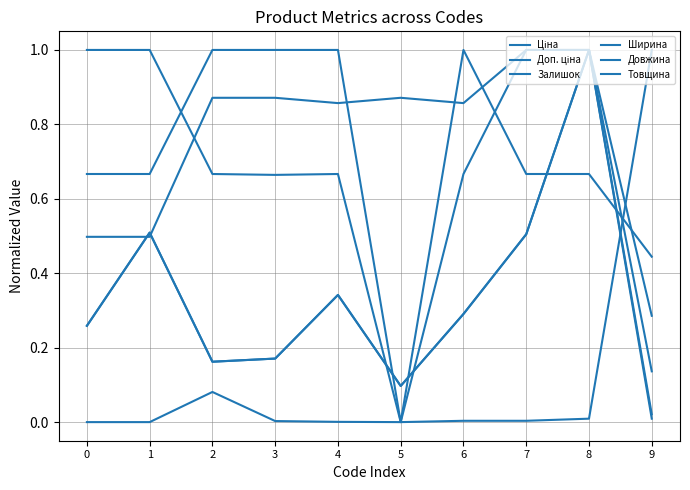

Between 8 and 9, which series saw the biggest shift?

Ціна